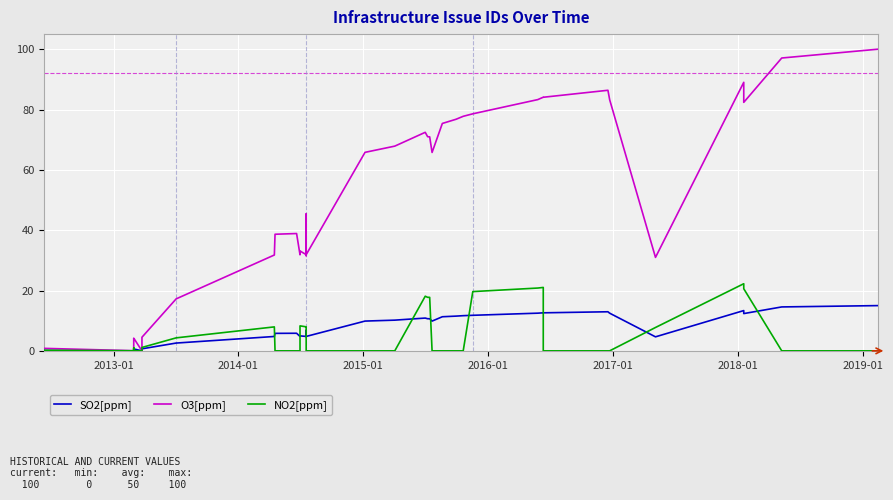

True or false: O3[ppm] has a value of 61.0 at 2017-01.

False